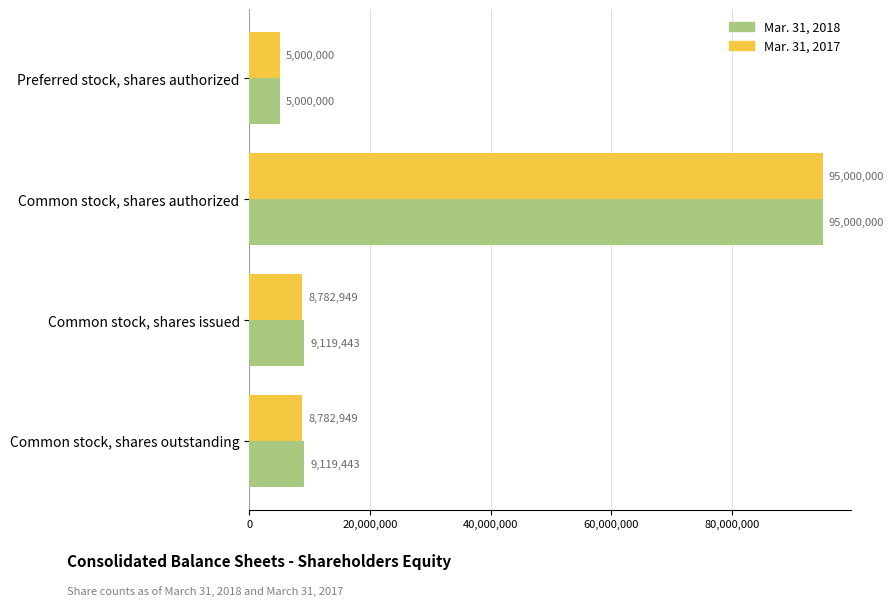

List the series in order of their overall mean, lowest first.

Mar. 31, 2017, Mar. 31, 2018